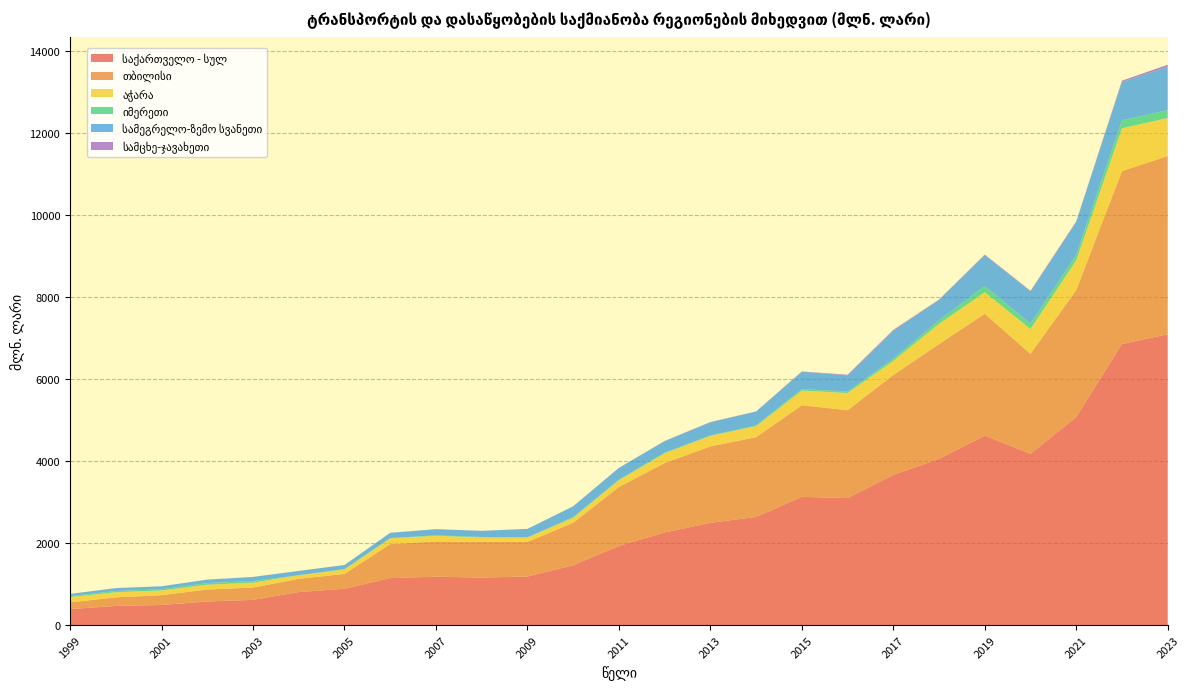

Reading left to right, list all the values displayed in this chart.

საქართველო - სულ: 1999=389.6	2000=465.4	2001=489.6	2002=575.1	2003=614.1	2004=803.4	2005=884.9	2006=1145.0	2007=1179.3	2008=1157.7	2009=1183.9	2010=1458.8	2011=1928.2	2012=2258.5	2013=2492.8	2014=2636.2	2015=3126.5	2016=3097.9	2017=3661.6	2018=4050.9	2019=4621.3	2020=4175.3	2021=5070.9	2022=6852.9	2023=7090.7
თბილისი: 1999=162.4	2000=209.8	2001=238.9	2002=290.9	2003=301.4	2004=323.3	2005=361.1	2006=828.4	2007=858.4	2008=870.0	2009=842.2	2010=1034.0	2011=1437.9	2012=1692.2	2013=1863.0	2014=1944.6	2015=2233.5	2016=2140.3	2017=2432.8	2018=2800.8	2019=2969.4	2020=2437.7	2021=3095.9	2022=4216.6	2023=4346.6
აჭარა: 1999=130.5	2000=123.9	2001=114.4	2002=118.4	2003=117.1	2004=86.9	2005=110.4	2006=139.2	2007=139.5	2008=108.0	2009=108.1	2010=122.6	2011=165.4	2012=237.5	2013=256.5	2014=269.7	2015=357.3	2016=418.8	2017=347.5	2018=492.8	2019=523.8	2020=606.4	2021=726.7	2022=1042.4	2023=926.8
იმერეთი: 1999=25.1	2000=31.3	2001=30.5	2002=39.8	2003=40.8	2004=3.8	2005=8.6	2006=8.1	2007=12.1	2008=12.7	2009=9.0	2010=18.0	2011=15.4	2012=15.7	2013=13.4	2014=17.1	2015=37.2	2016=36.3	2017=52.0	2018=86.9	2019=156.6	2020=133.4	2021=135.9	2022=197.6	2023=191.1
სამეგრელო-ზემო სვანეთი: 1999=50.9	2000=71.0	2001=71.7	2002=84.1	2003=99.8	2004=102.7	2005=98.5	2006=127.5	2007=148.7	2008=148.4	2009=201.0	2010=261.2	2011=283.6	2012=280.0	2013=317.8	2014=335.7	2015=421.4	2016=395.2	2017=677.2	2018=495.4	2019=749.7	2020=782.6	2021=793.5	2022=931.3	2023=1058.2
სამცხე-ჯავახეთი: 1999=0.4	2000=0.3	2001=0.5	2002=0.5	2003=0.5	2004=0.4	2005=1.0	2006=1.0	2007=1.0	2008=1.2	2009=0.3	2010=1.0	2011=1.9	2012=4.5	2013=6.4	2014=6.5	2015=7.7	2016=15.5	2017=25.5	2018=11.3	2019=13.2	2020=14.8	2021=20.6	2022=32.0	2023=49.7